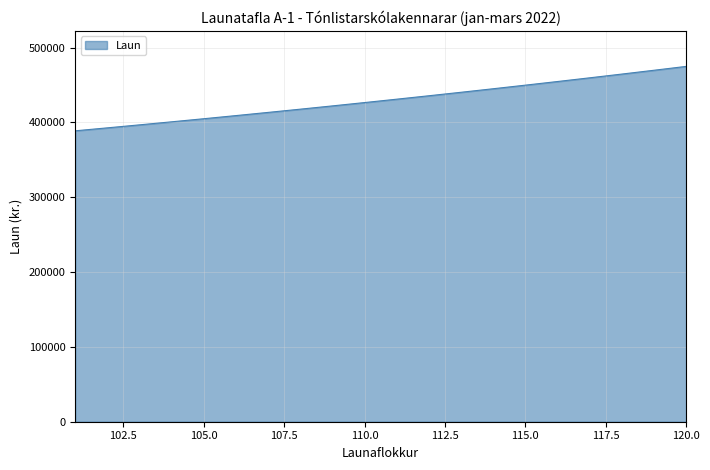

What is the greatest value displayed?

474967